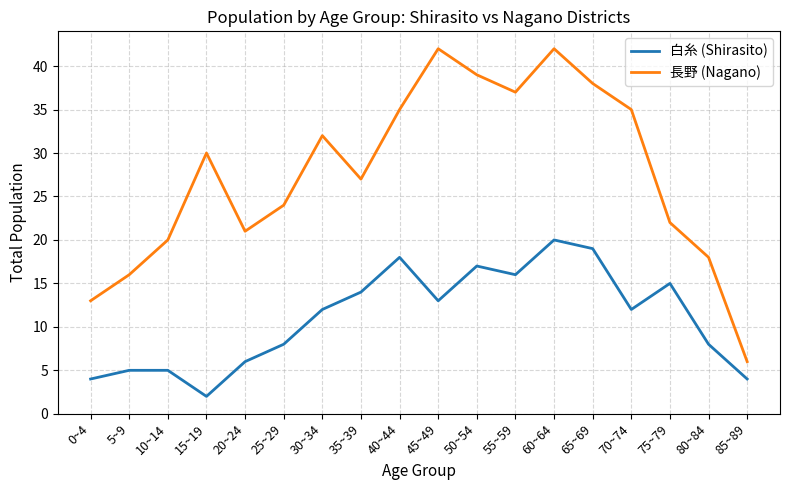

Which series has the largest total across all categories?

長野 (Nagano)